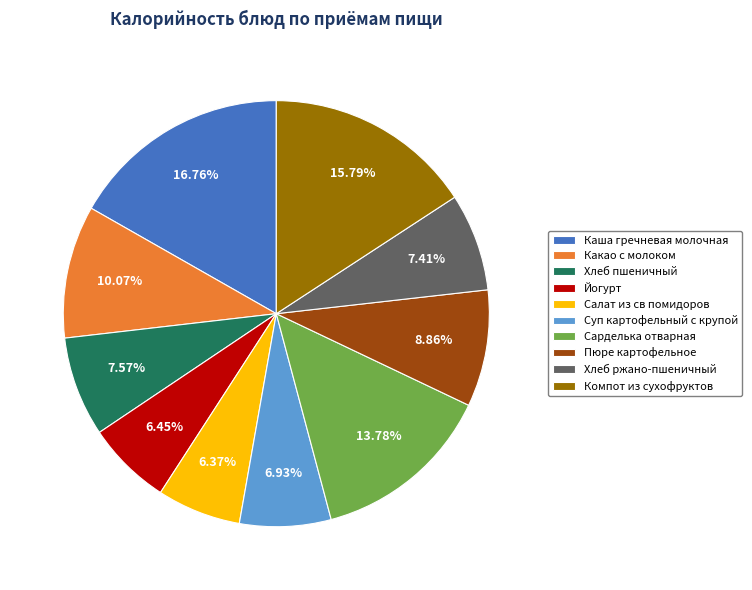

Is it true that Пюре картофельное is 1% of the pie?

False